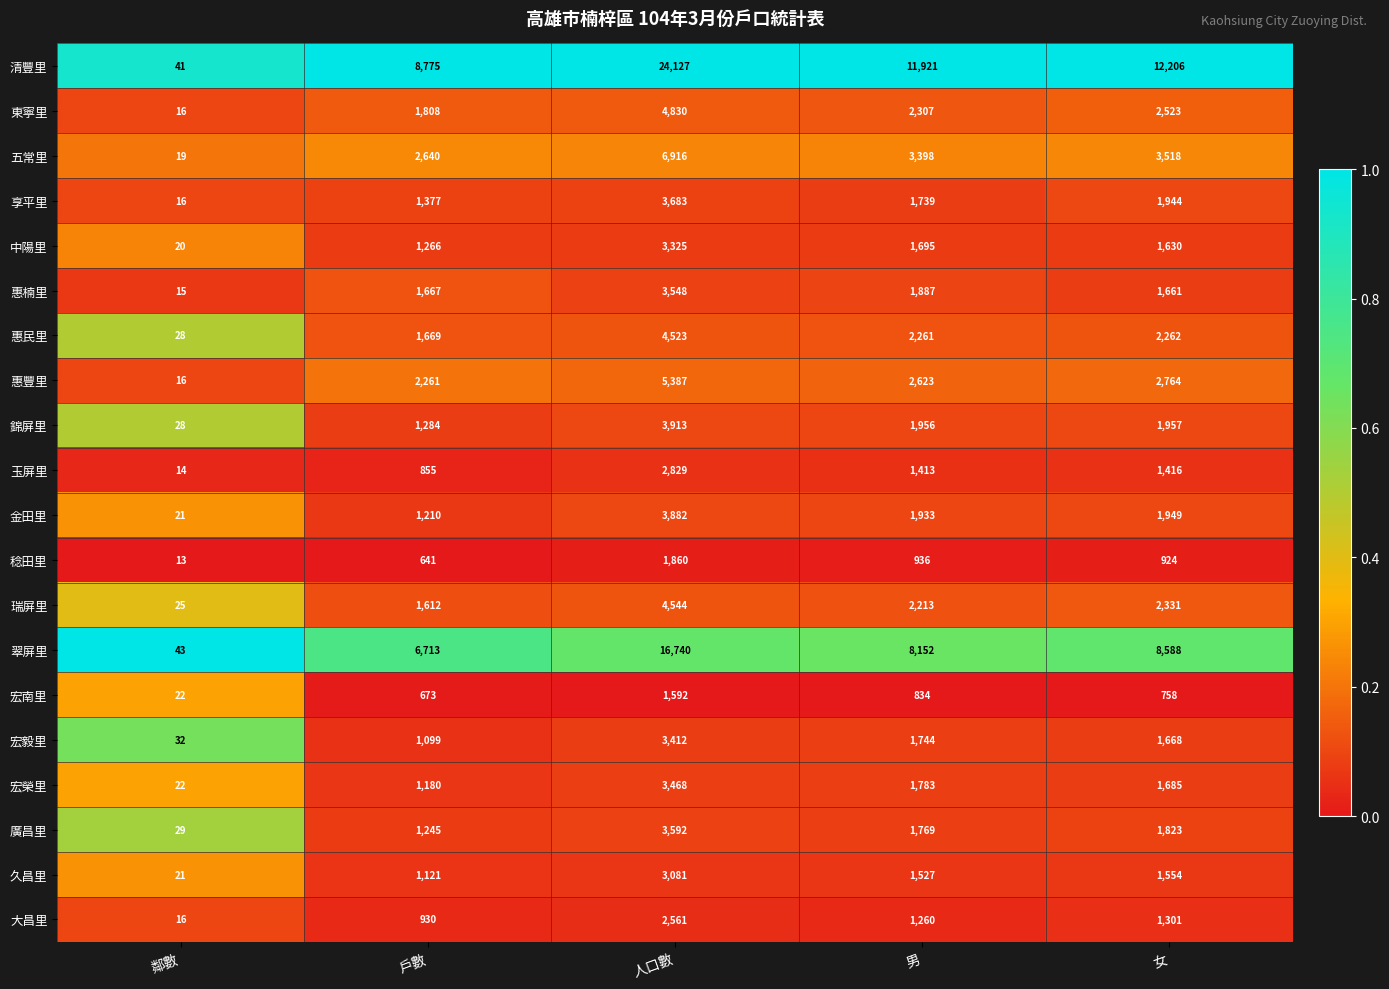

What value does the 大昌里 series have at 男, to the nearest 100?

1300